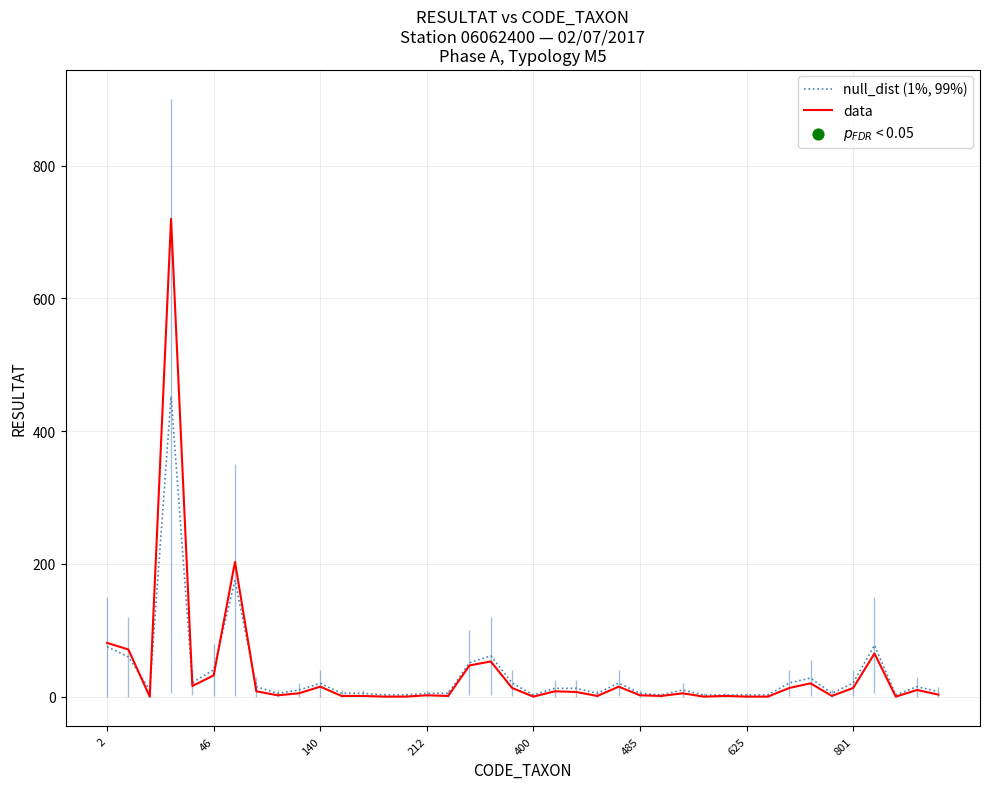

What are all the series names shown in the legend?

null_dist (1%, 99%), data